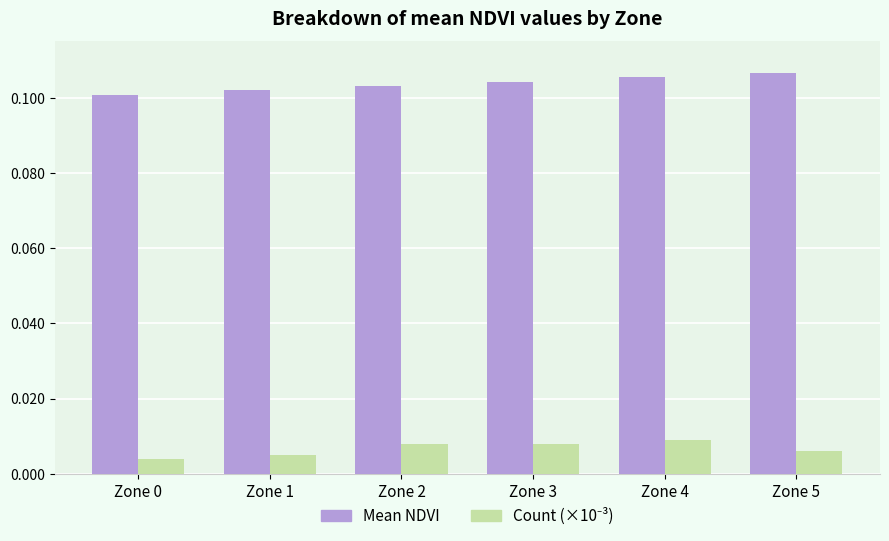

What is the sum of all Mean NDVI values?

0.6